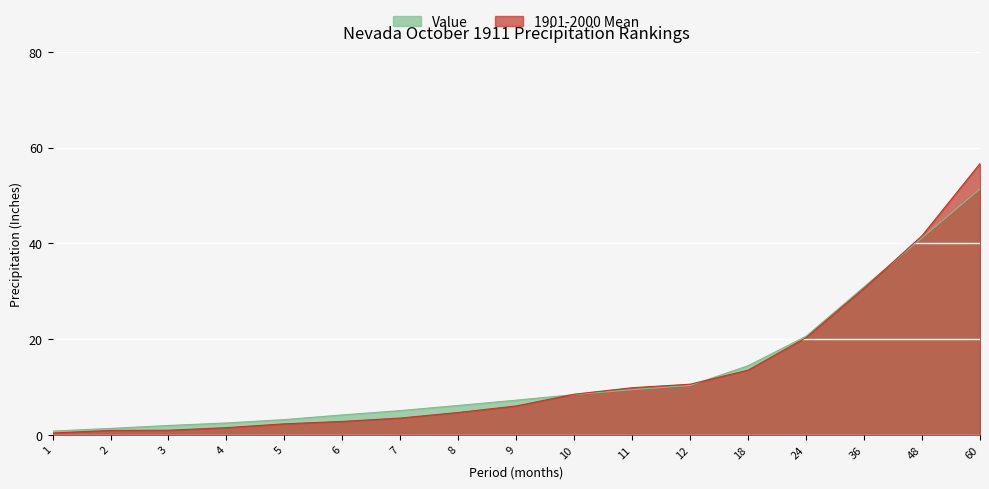

Which has a higher value, 11 or 5?

11